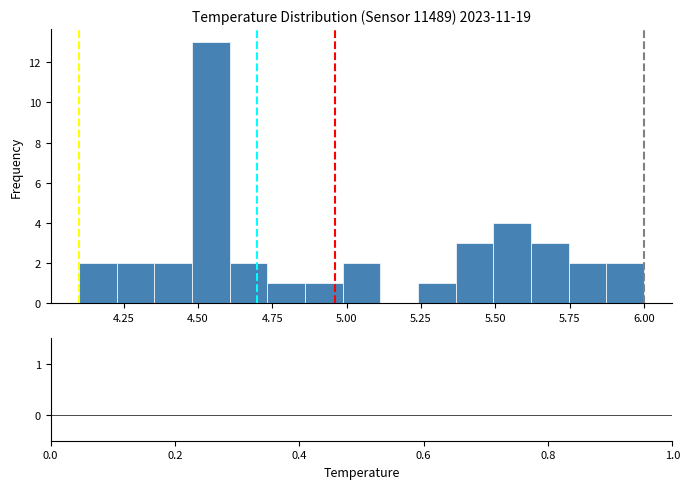

Around what value on the x-axis is the tallest bar? Give the approximate position of its centre, as read against the axis.

4.55